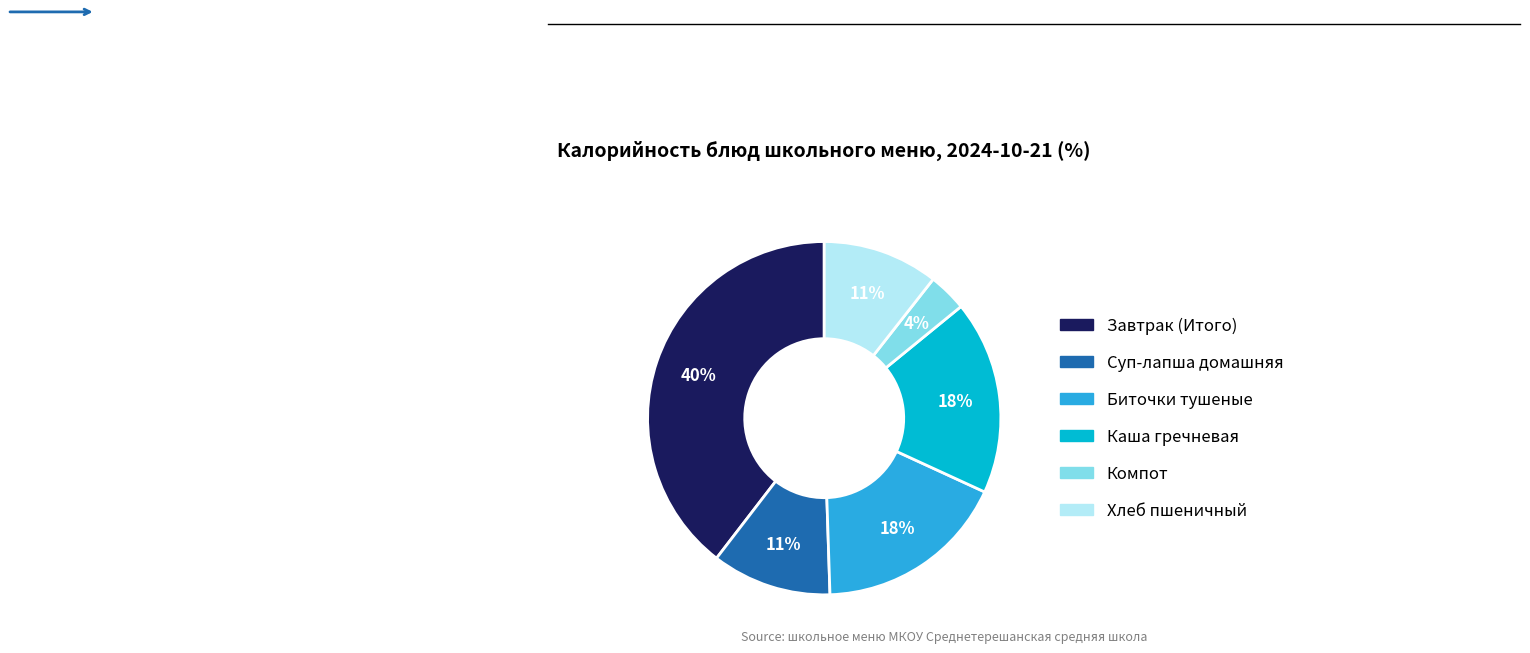

Does Хлеб пшеничный account for over 50% of the chart?

No